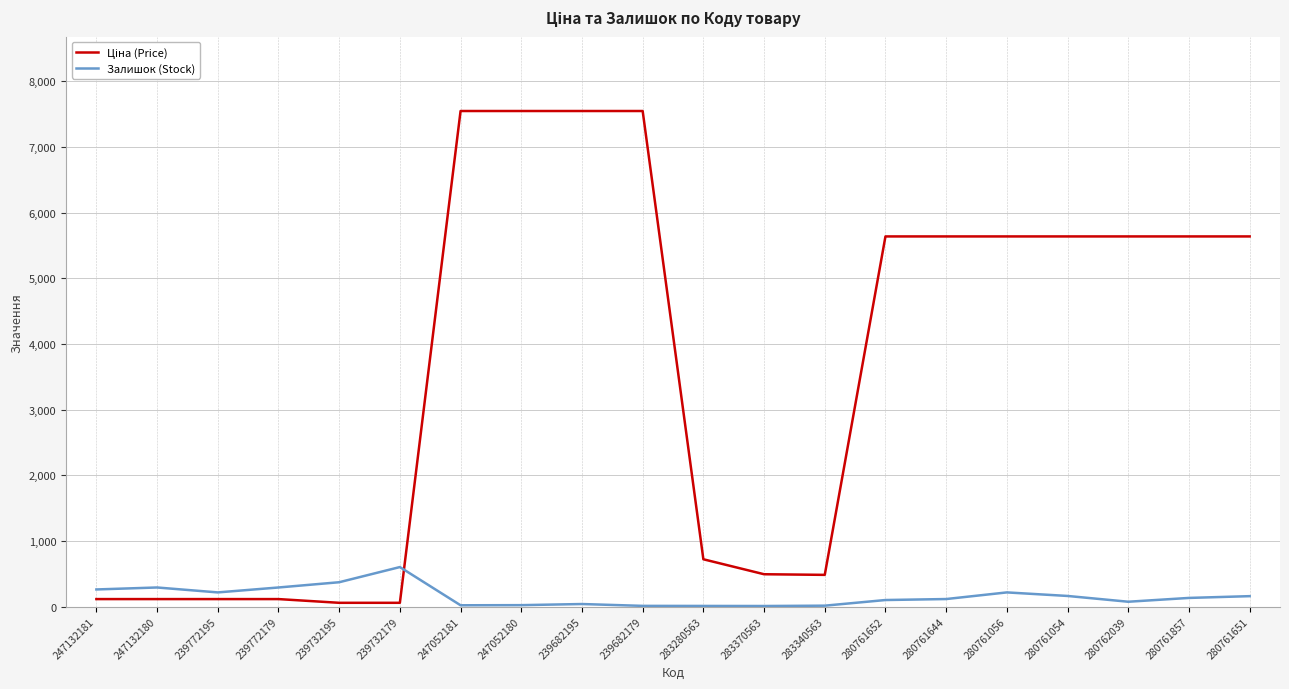

Which category has the highest value in the Залишок (Stock) series?

239732179